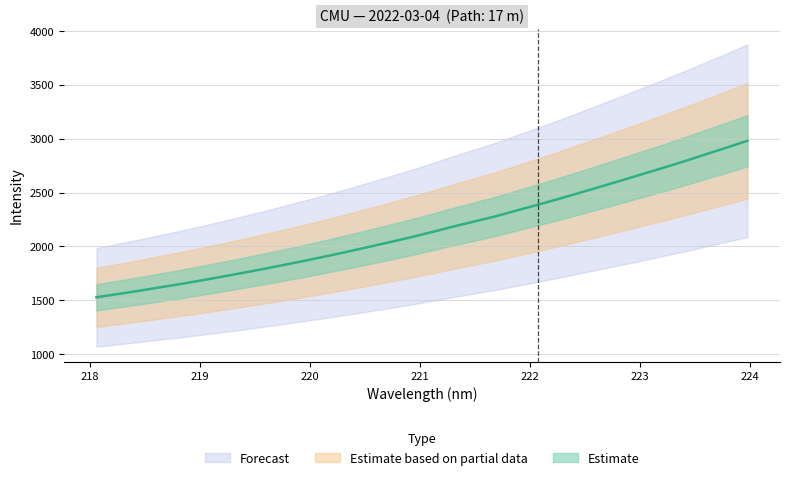

What is the label of the 22nd point from the left?

222.0721